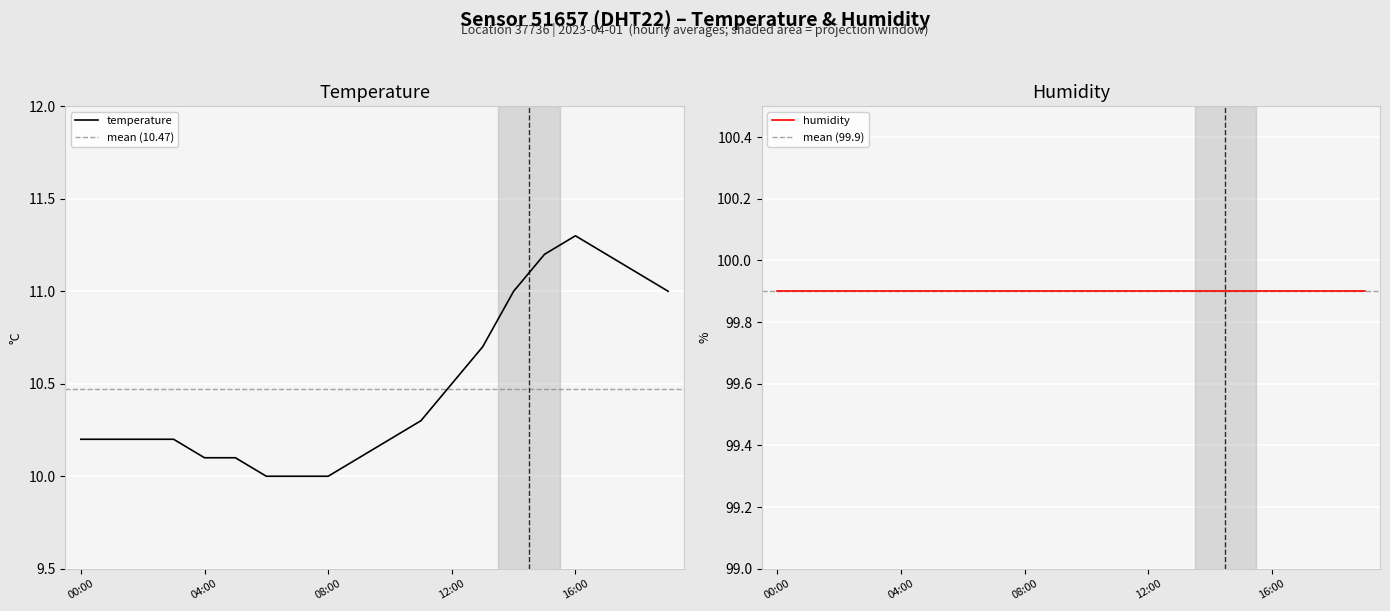

Rank the categories by value from highest to lowest.

16:00, 15:00, 17:00, 18:00, 14:00, 19:00, 13:00, 12:00, 11:00, 00:00, 01:00, 02:00, 03:00, 10:00, 04:00, 05:00, 09:00, 06:00, 07:00, 08:00